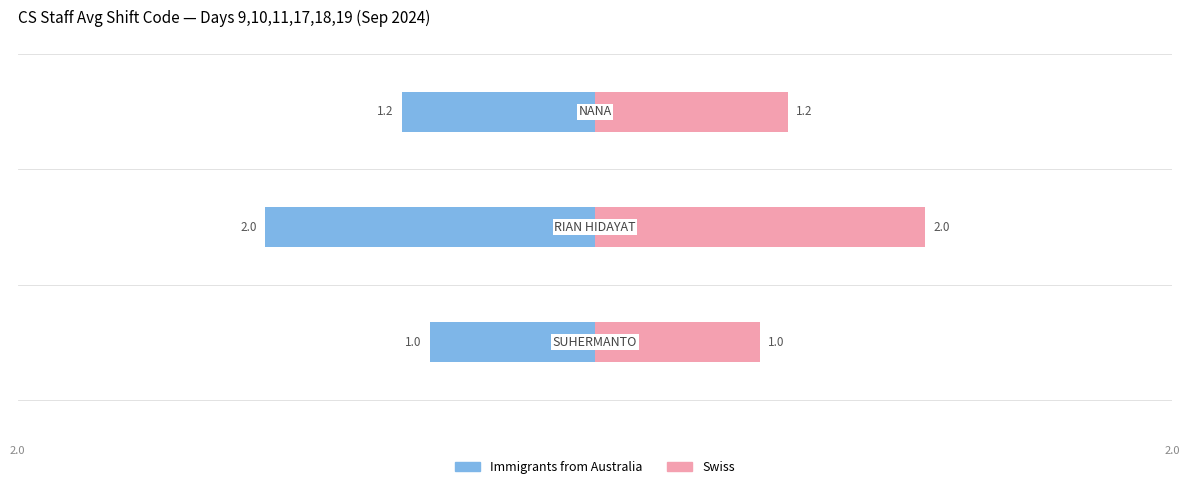

How many bars are there in each group?

2